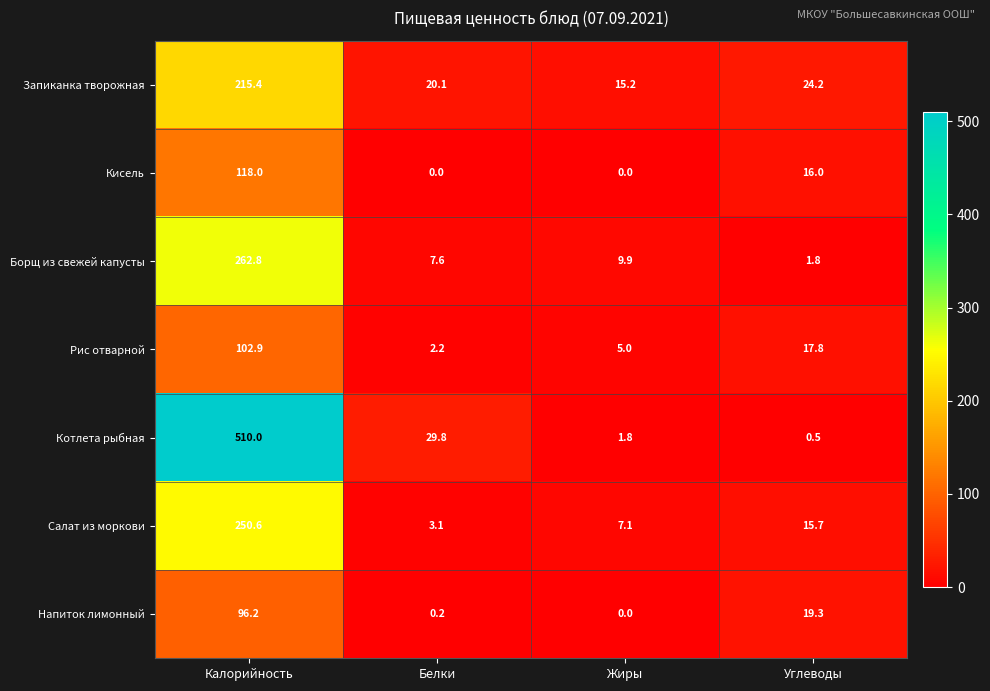

What is the average value of the Рис отварной series?

32.0